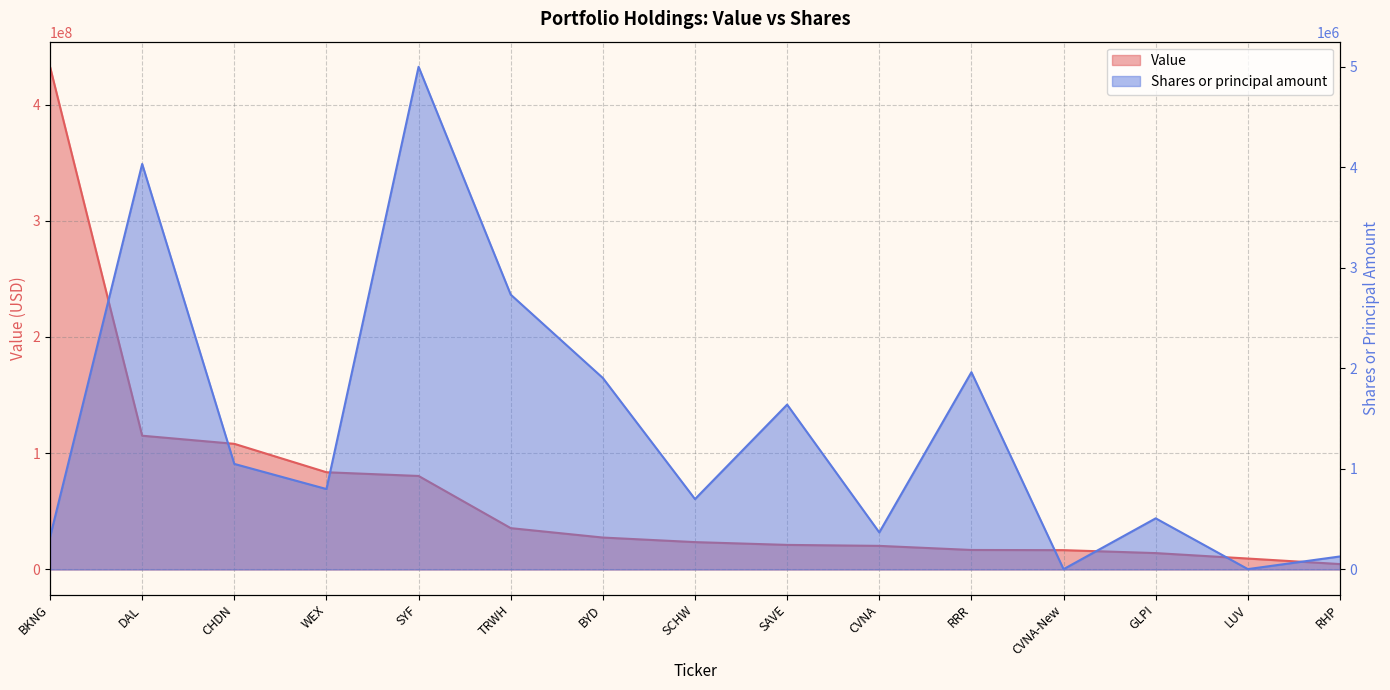

At which category is the sum across all series the highest?

BKNG